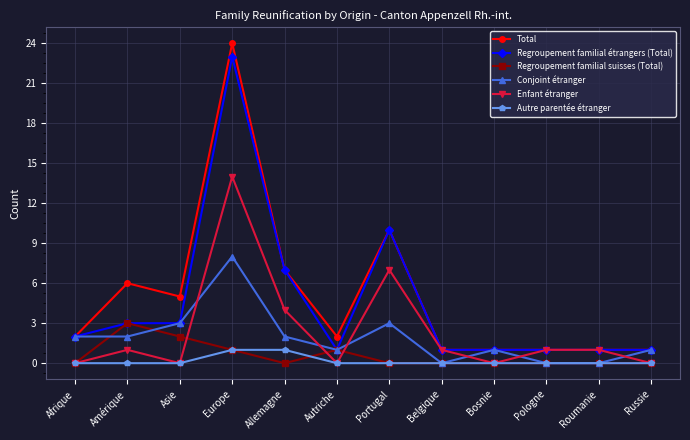

What is the highest value of the Regroupement familial étrangers (Total) series?

23